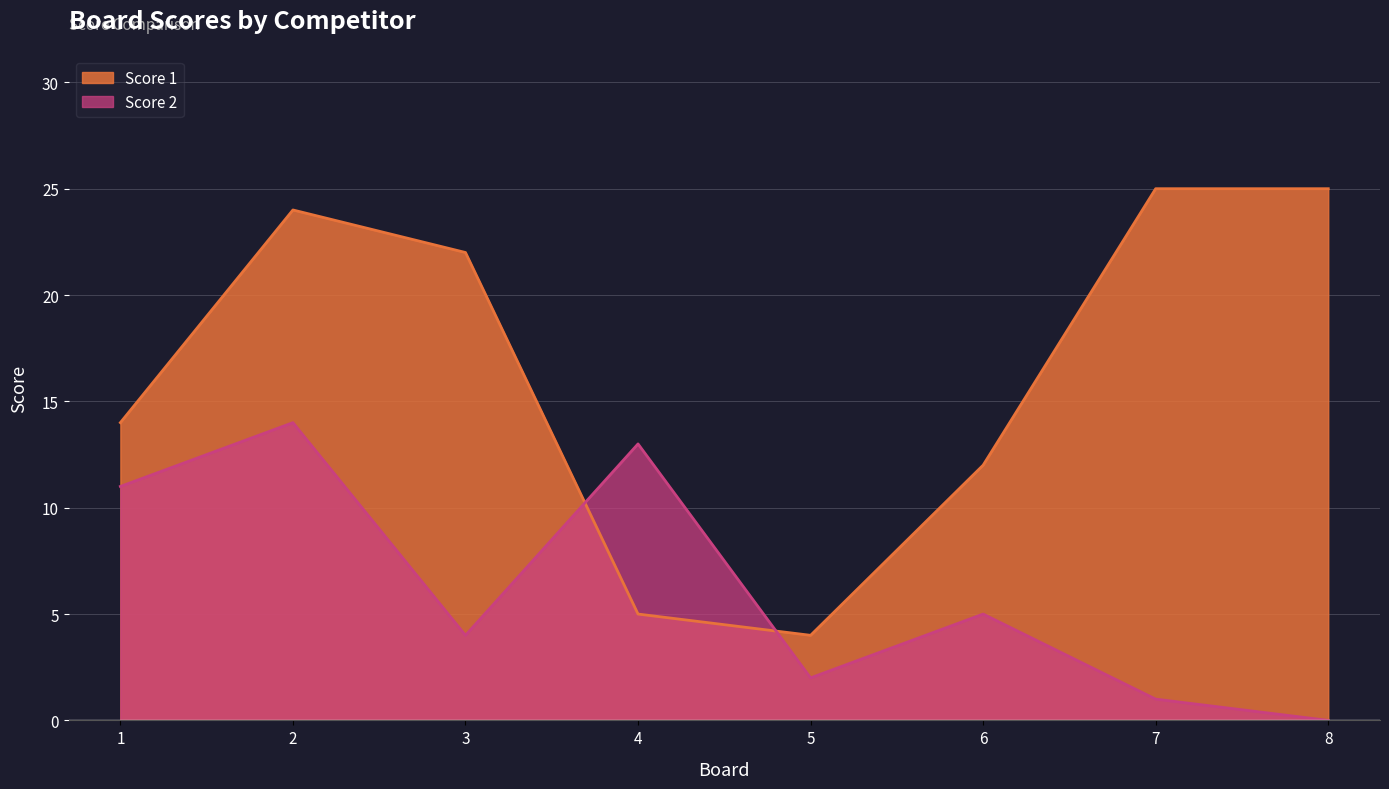

Which series has the widest spread of values?

Score 1